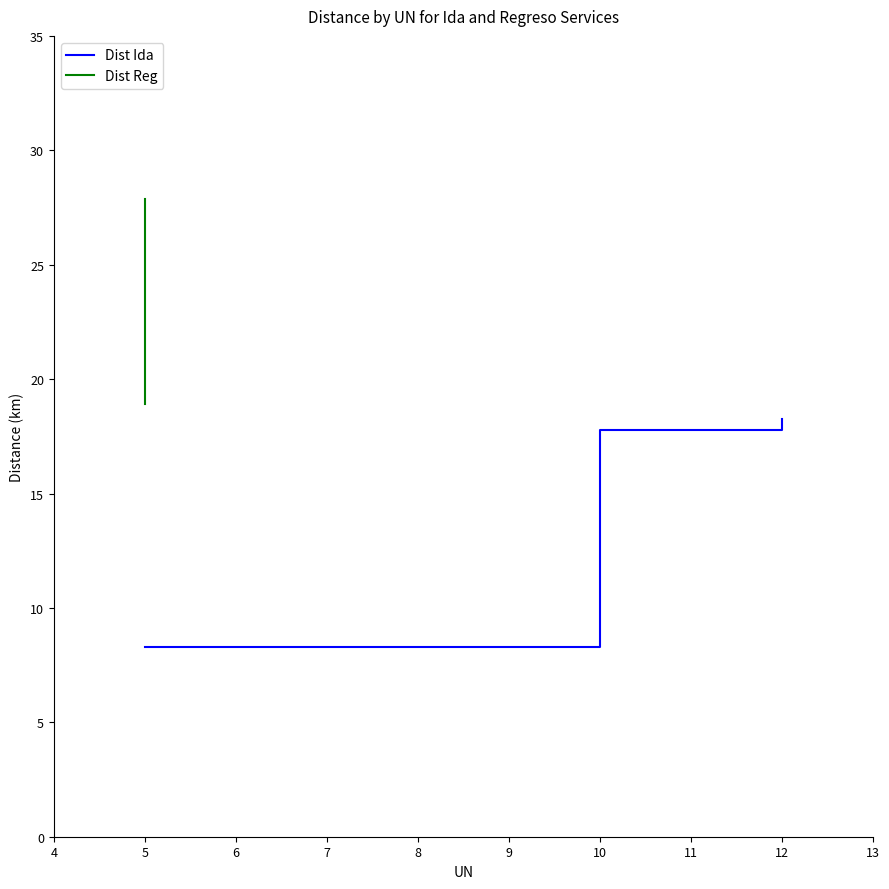

The Dist Ida series shows 8.3 at 5. True or false?

True